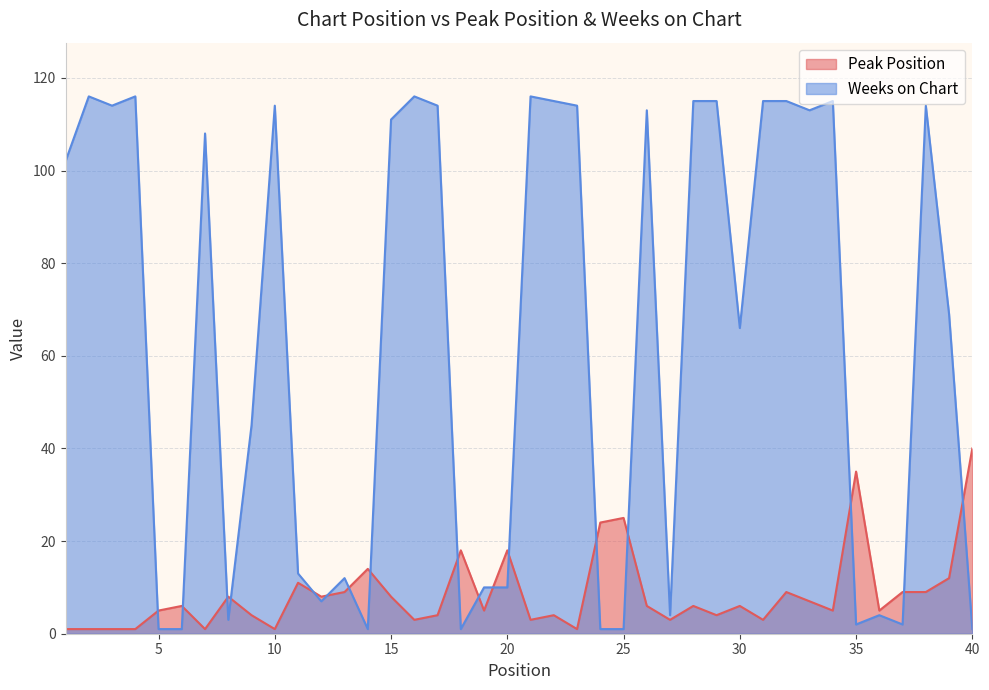

What is the lowest value of the Peak Position series?

1